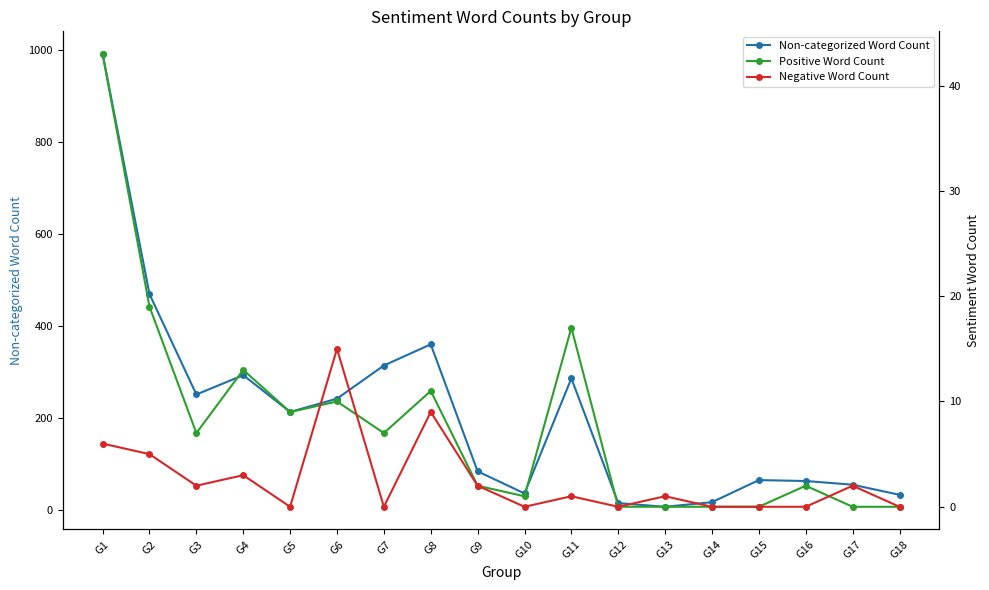

Reading left to right, transcribe all the data shown in this chart.

Non-categorized Word Count: G1=992	G2=470	G3=252	G4=294	G5=214	G6=243	G7=315	G8=361	G9=85	G10=37	G11=287	G12=16	G13=8	G14=18	G15=66	G16=64	G17=56	G18=34
Positive Word Count: G1=43	G2=19	G3=7	G4=13	G5=9	G6=10	G7=7	G8=11	G9=2	G10=1	G11=17	G12=0	G13=0	G14=0	G15=0	G16=2	G17=0	G18=0
Negative Word Count: G1=6	G2=5	G3=2	G4=3	G5=0	G6=15	G7=0	G8=9	G9=2	G10=0	G11=1	G12=0	G13=1	G14=0	G15=0	G16=0	G17=2	G18=0